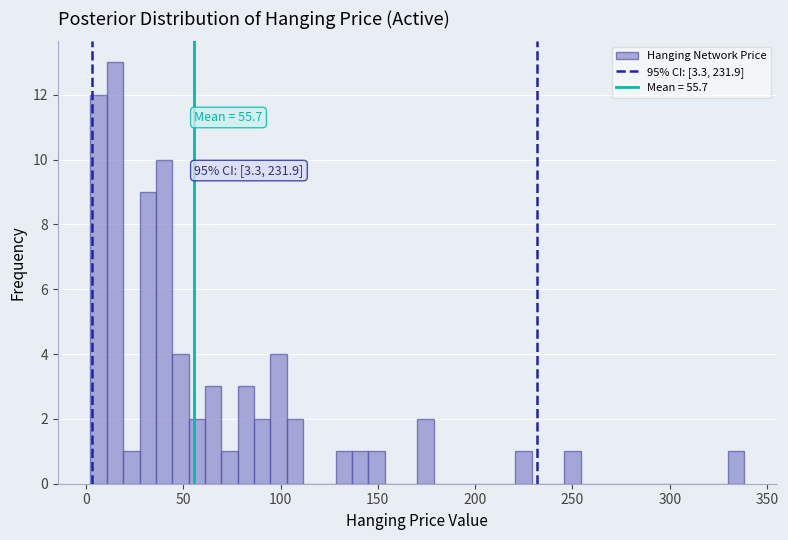

Around what value on the x-axis is the tallest bar? Give the approximate position of its centre, as read against the axis.

15